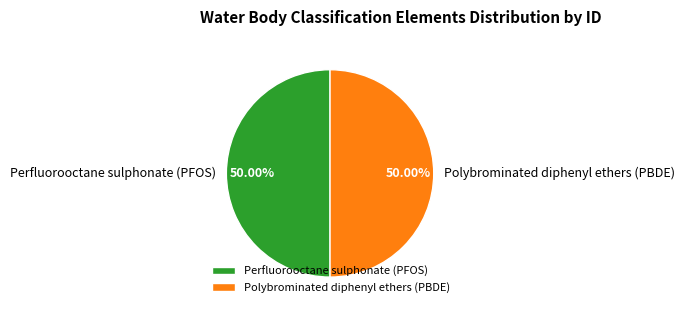

Count the number of slices in the pie.

2